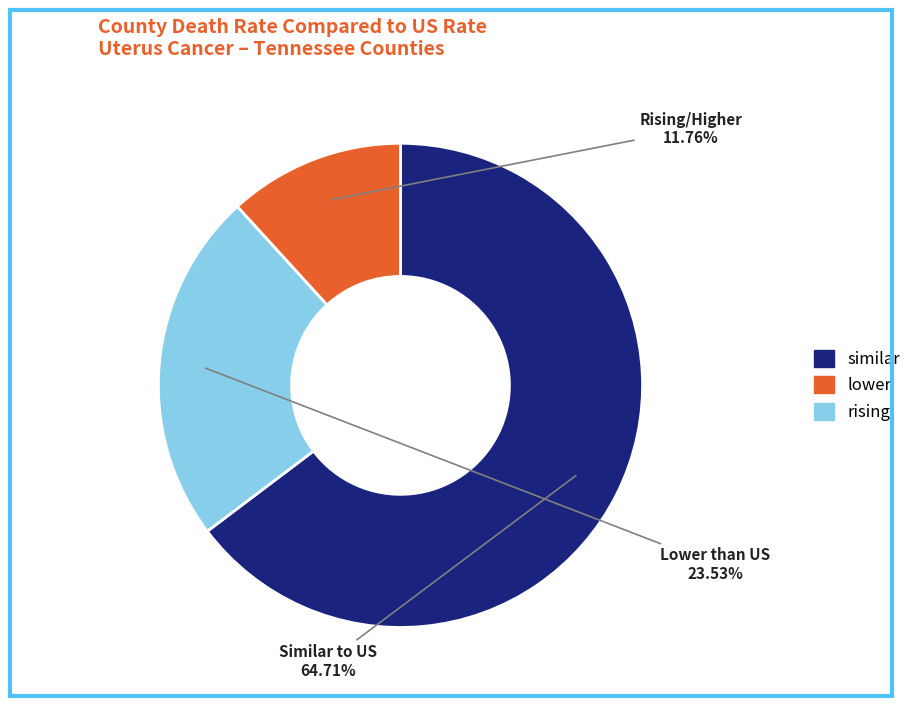

To the nearest percent, what is the difference between the largest and smallest slice percentages?

53%